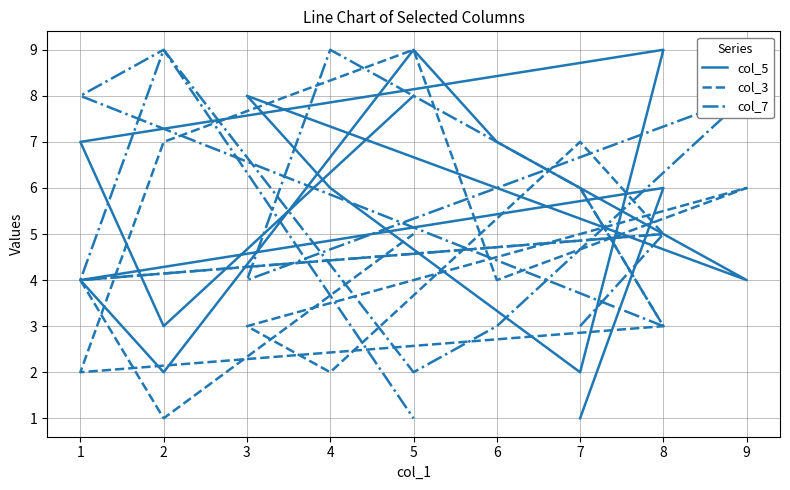

What is the difference between the maximum and minimum values in the col_3 series?

8